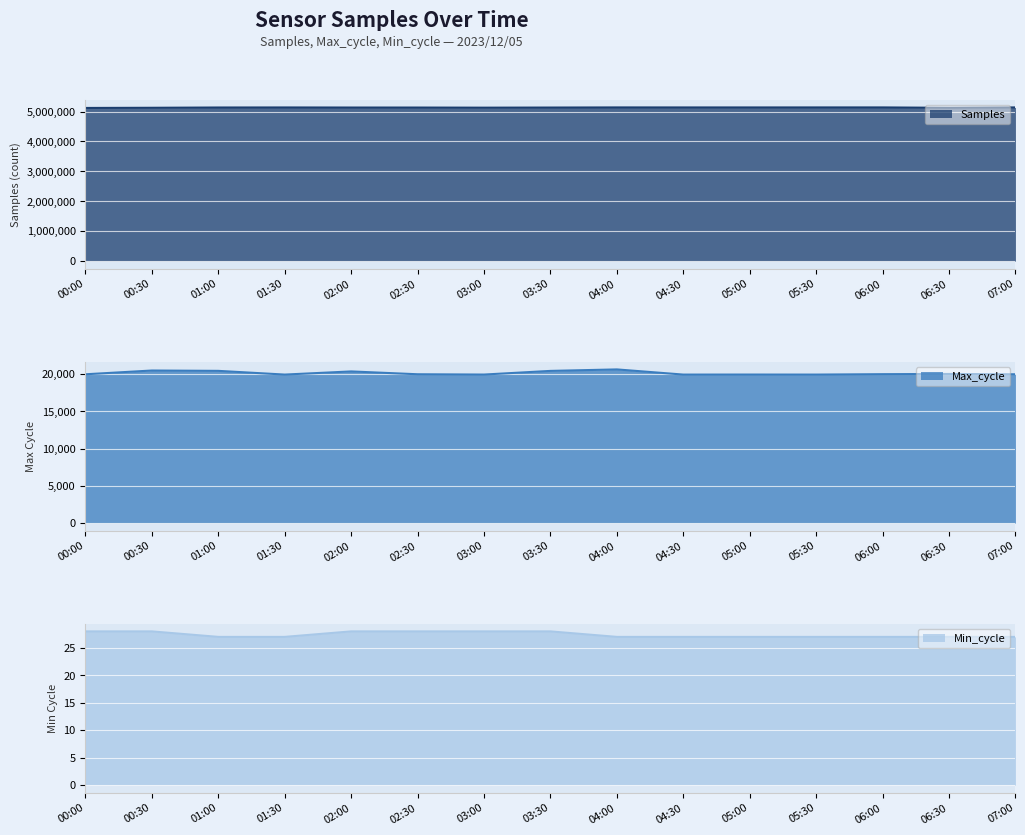

What is the label of the 8th point from the left?

03:30